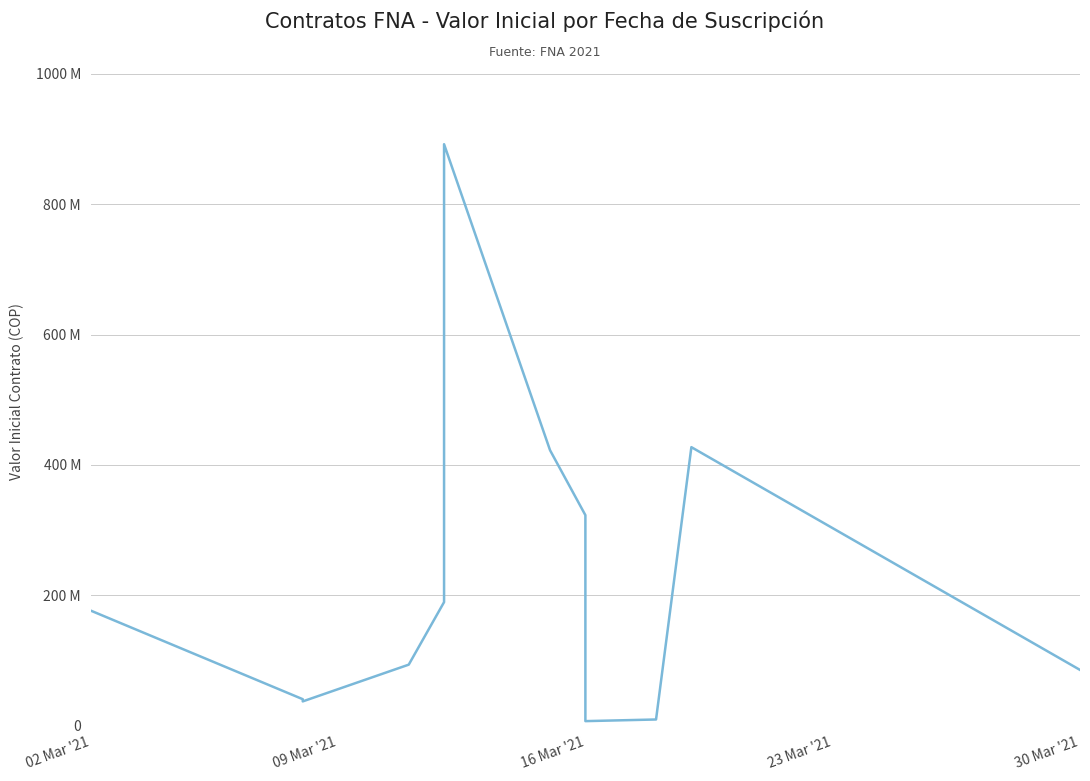

The value at 30 Mar '21 is 25058021. True or false?

False